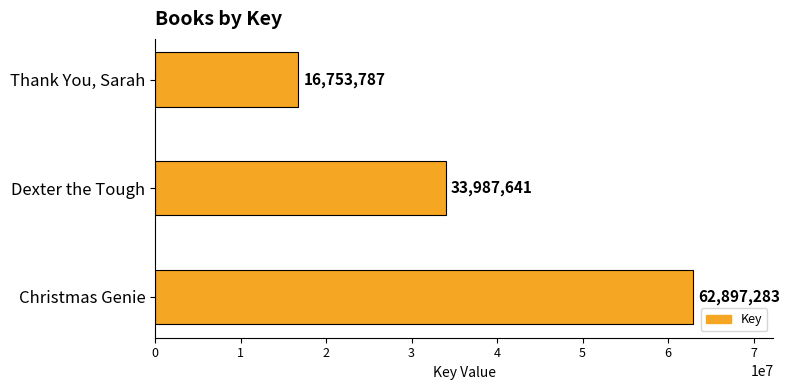

Reading bottom to top, extract all data points from this chart.

62897283	33987641	16753787